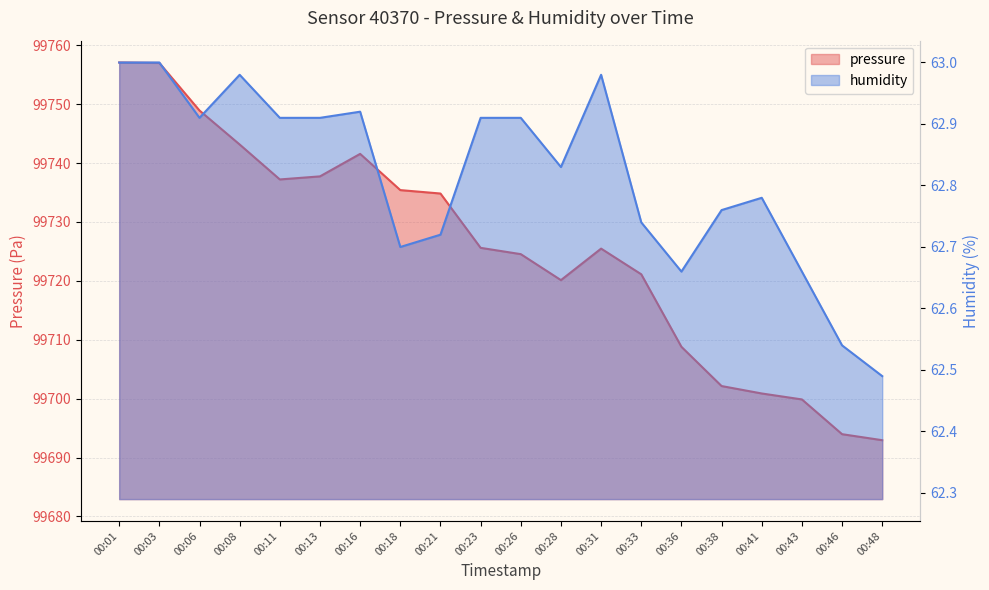

At which category is the sum across all series the highest?

00:01